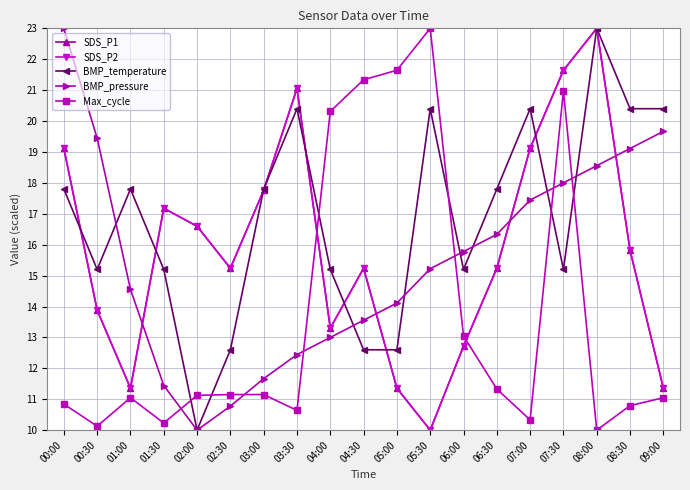

Does the chart have visible grid lines?

Yes